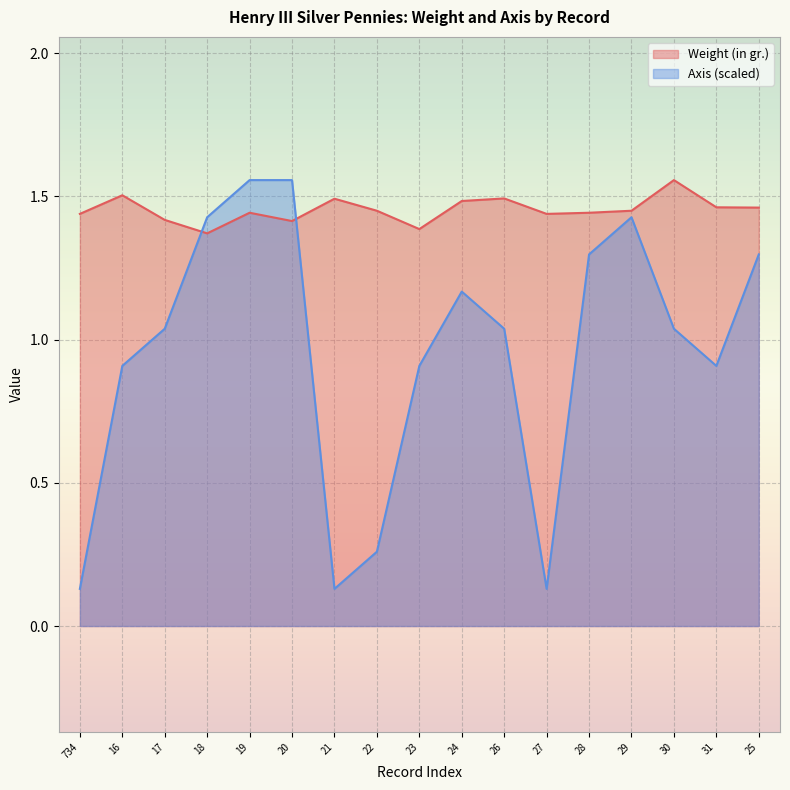

Is the value of Weight (in gr.) at 26 greater than the value of Axis (scaled) at 16?

Yes